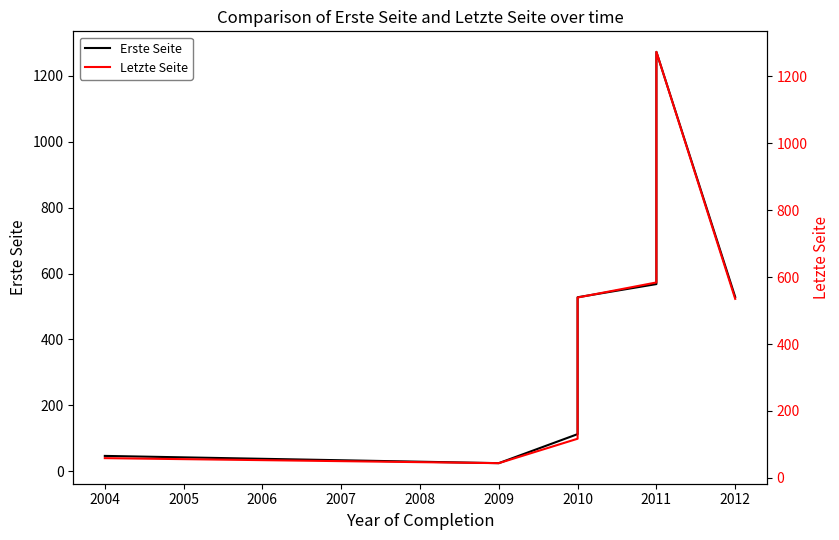

Which series has the largest total across all categories?

Letzte Seite